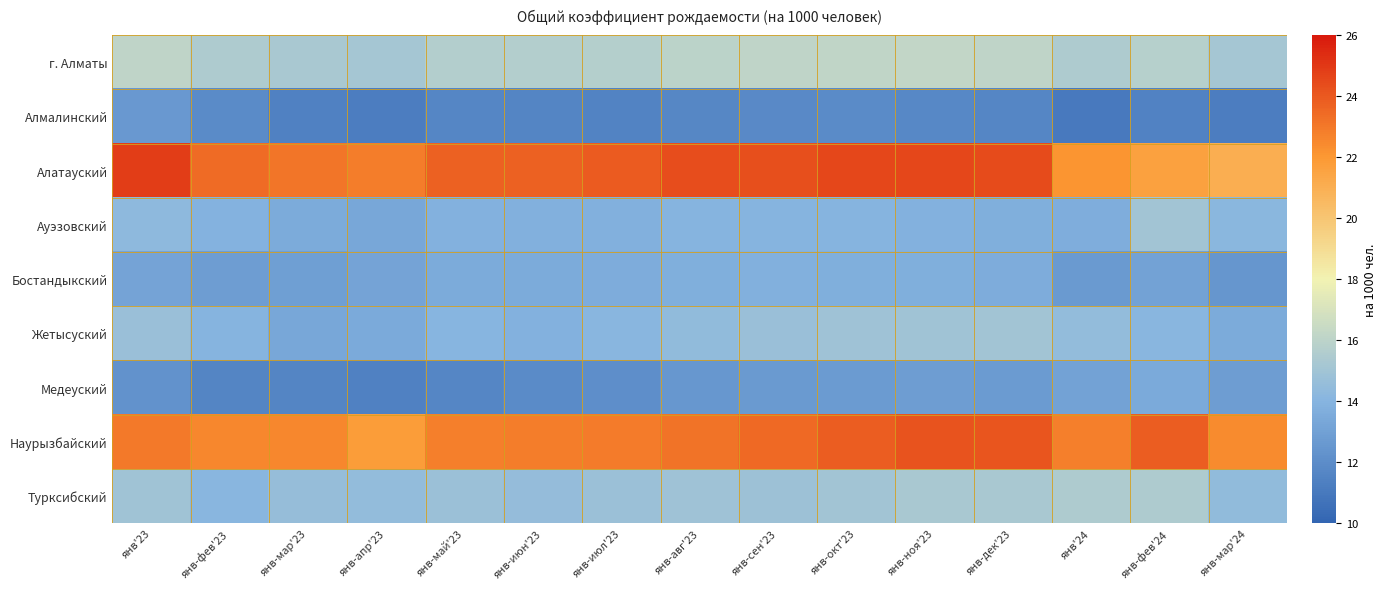

Between янв-апр'23 and янв-окт'23, which series saw the biggest shift?

Наурызбайский